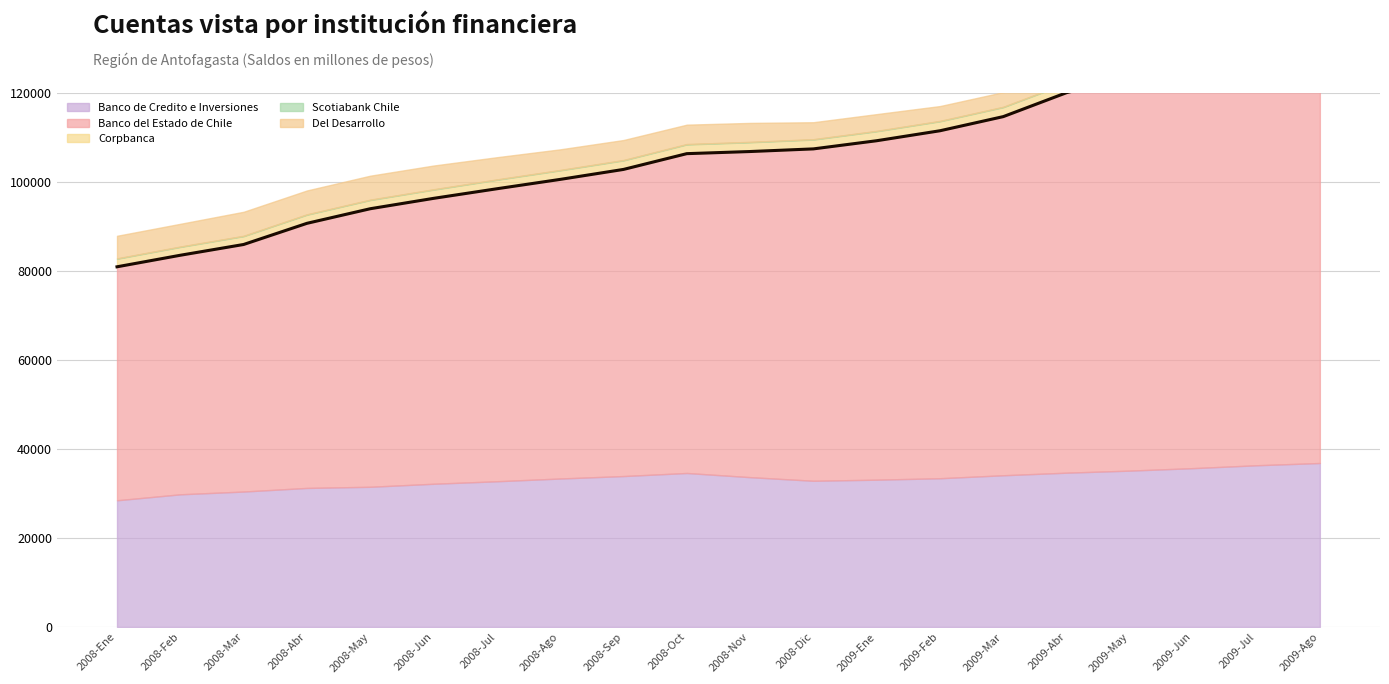

At 2009-Jul, list the series in order from largest to smallest.

Banco del Estado de Chile, Banco de Credito e Inversiones, Corpbanca, Del Desarrollo, Scotiabank Chile